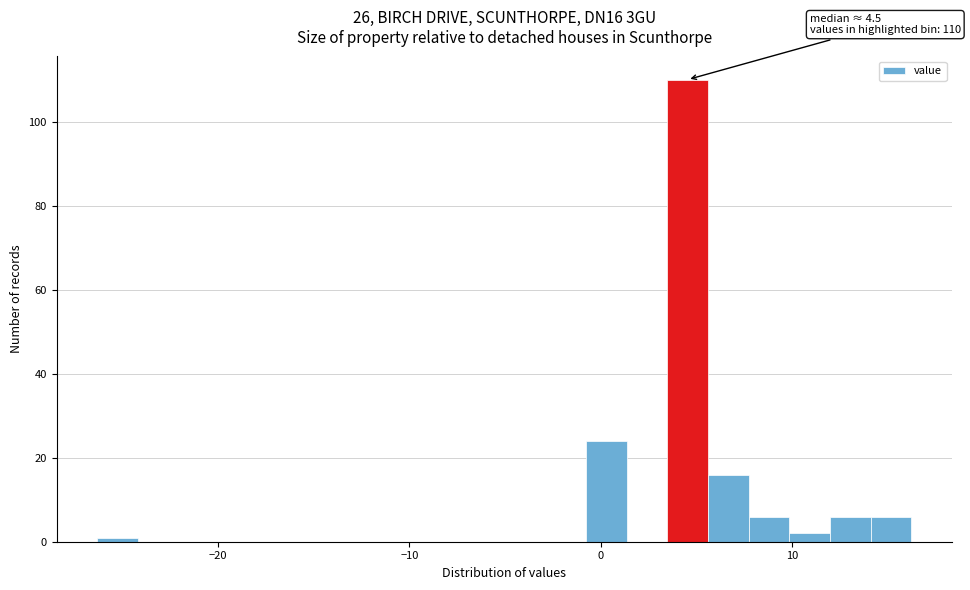

Read against the x-axis, roughly where is the centre of the tallest bar?

5